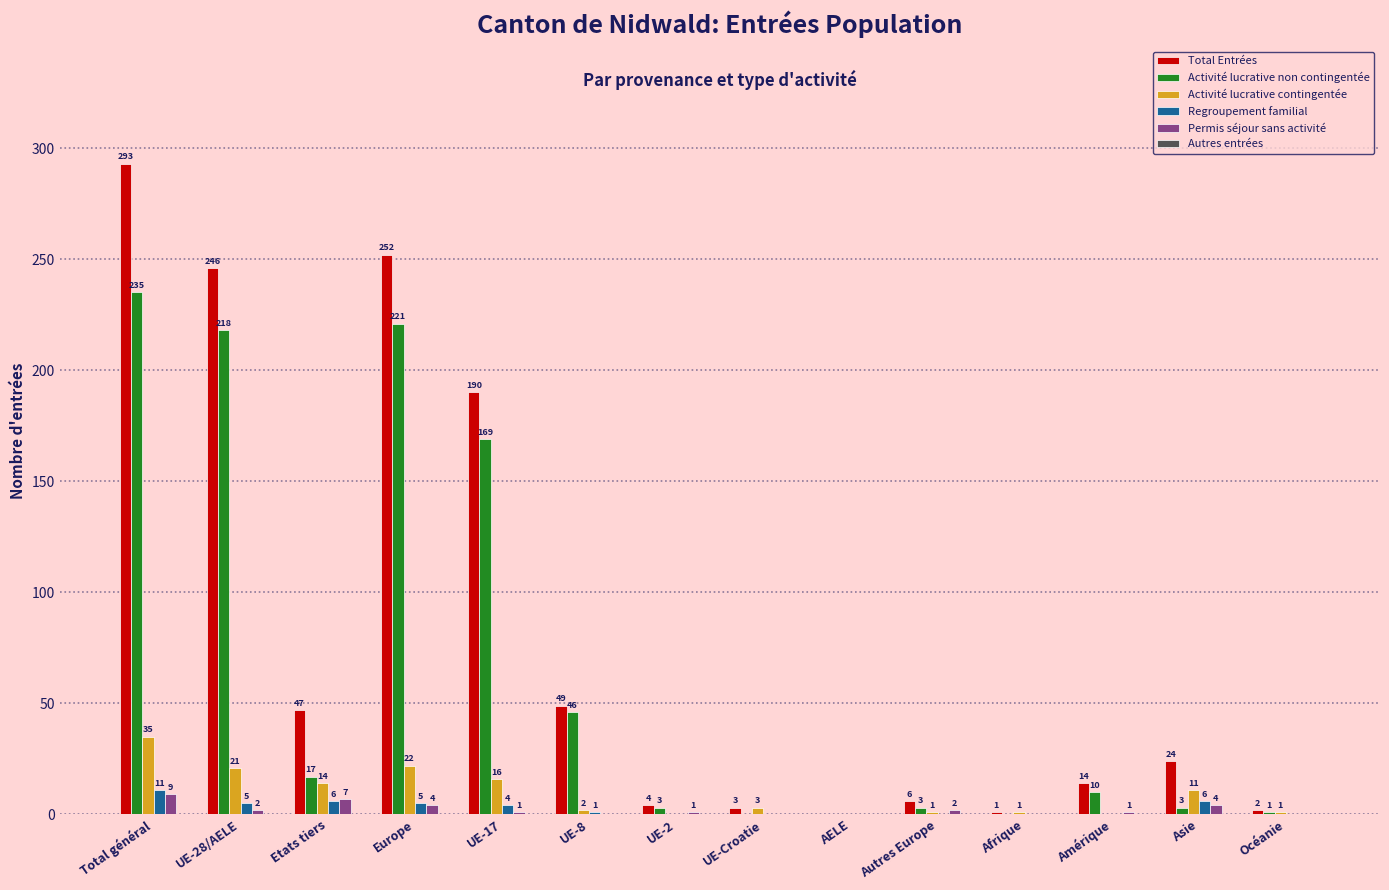

Which label corresponds to the largest value in the chart?

Total général